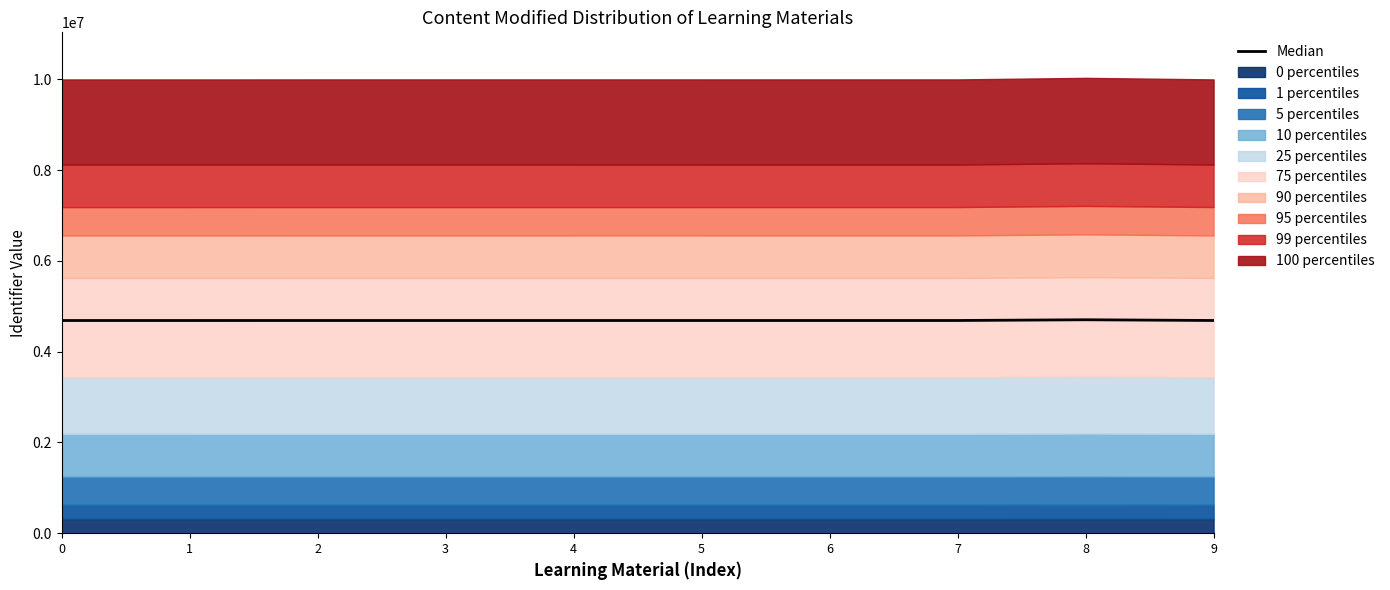

What is the maximum value shown in the chart?

4702704.0